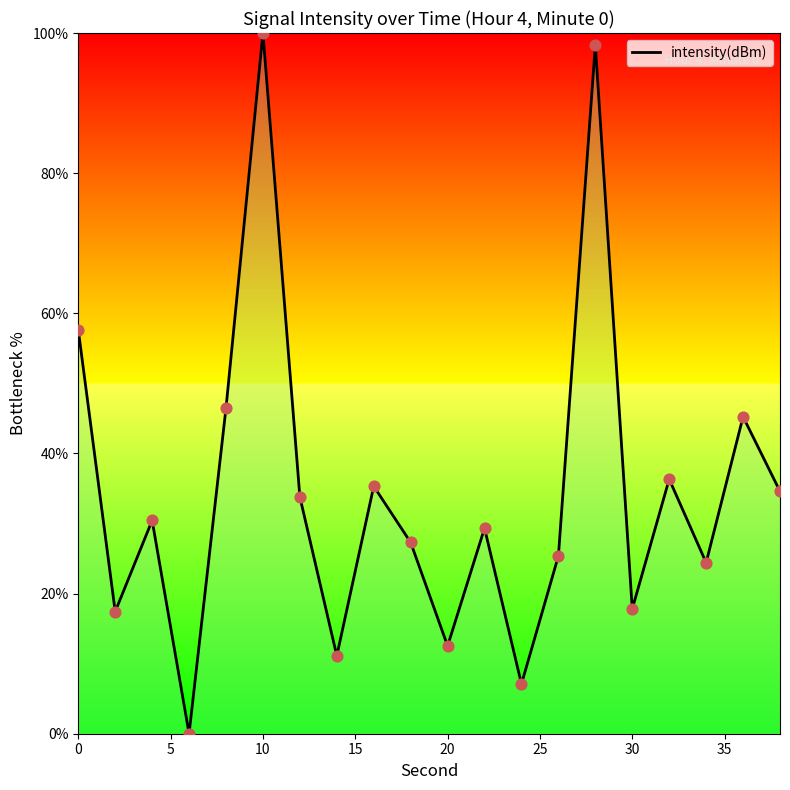

What is the difference between the maximum and minimum values?

100.0